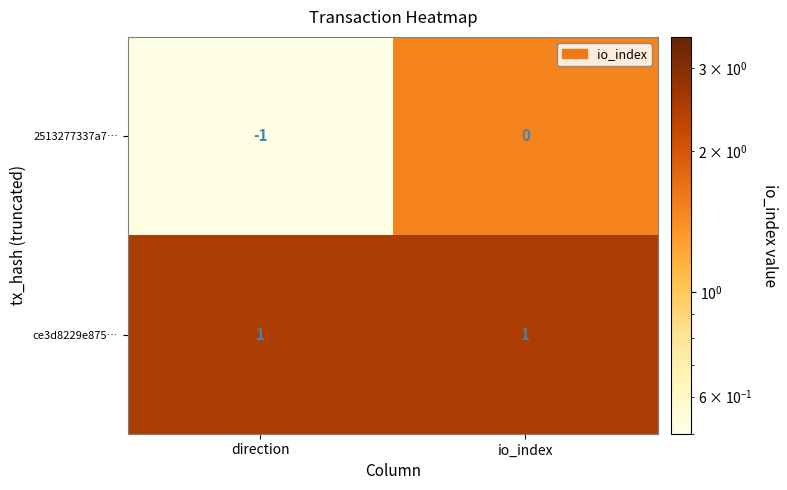

List the series in order of their peak value, lowest first.

2513277337a7…, ce3d8229e875…